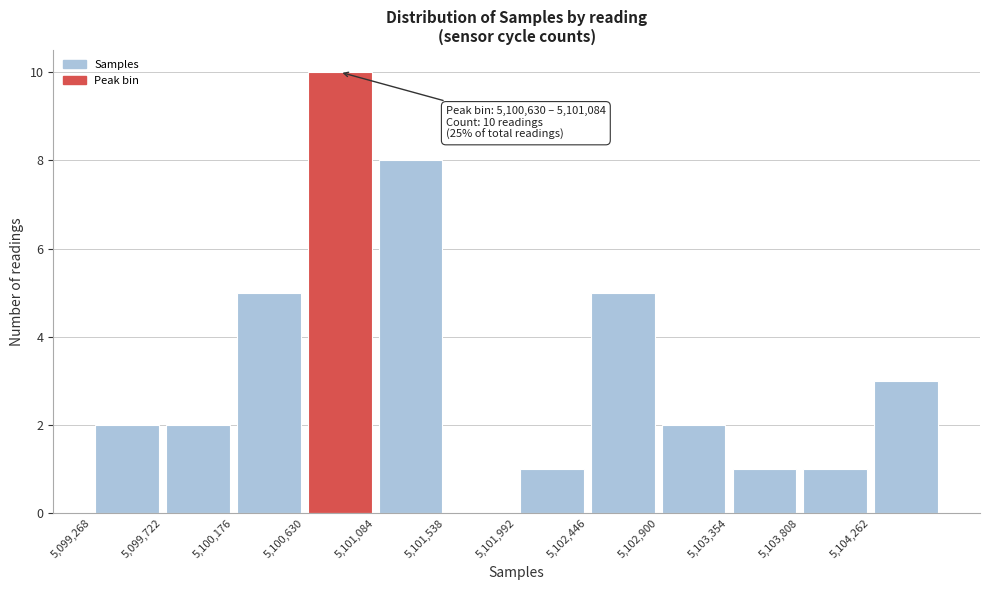

Which range on the x-axis has the tallest bar?

5100650 to 5101100